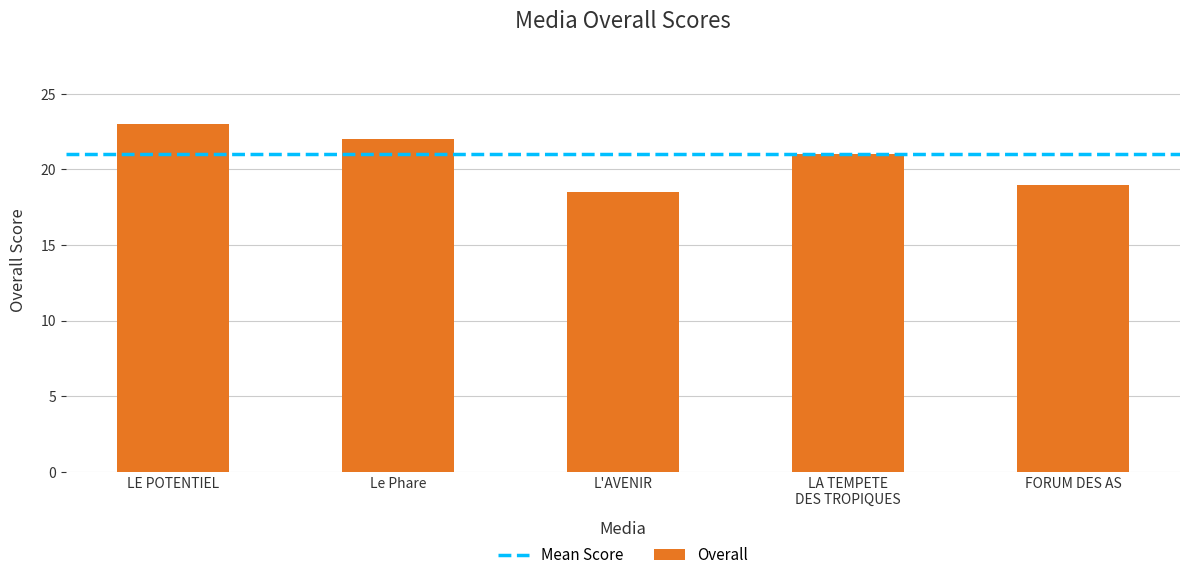

What is the value of the 5th bar from the left?

19.0